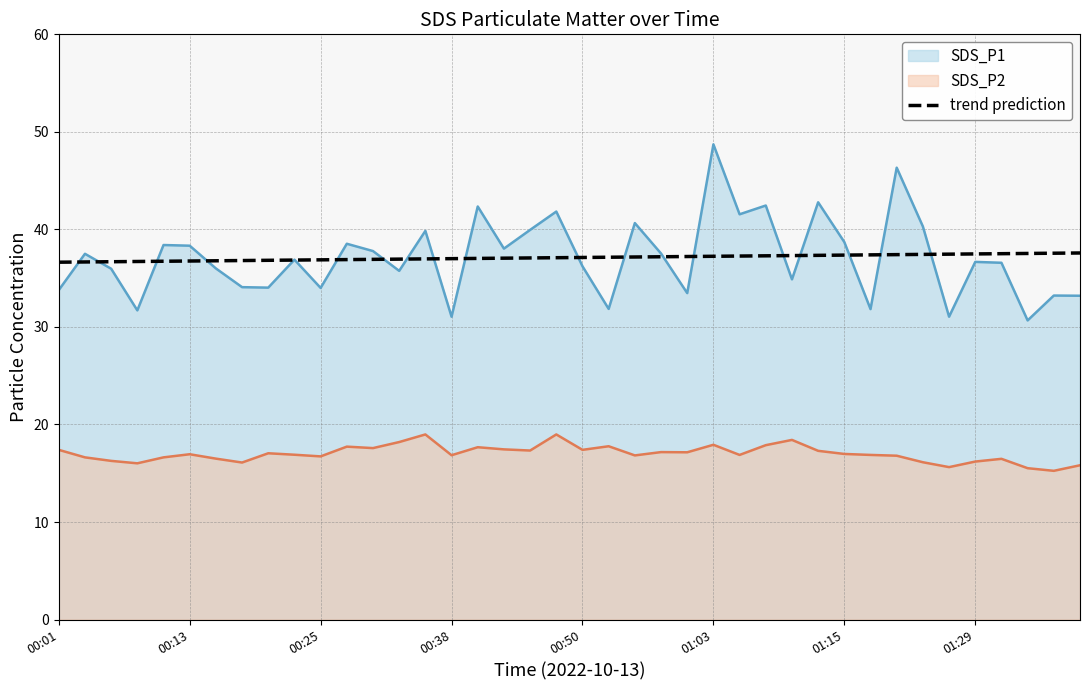

Which category has the highest value across all series?

01:03